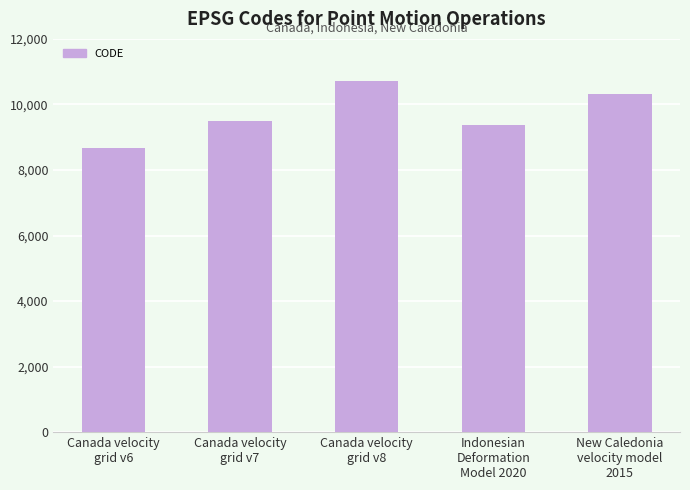

Reading left to right, transcribe all the data shown in this chart.

8676	9483	10707	9375	10323